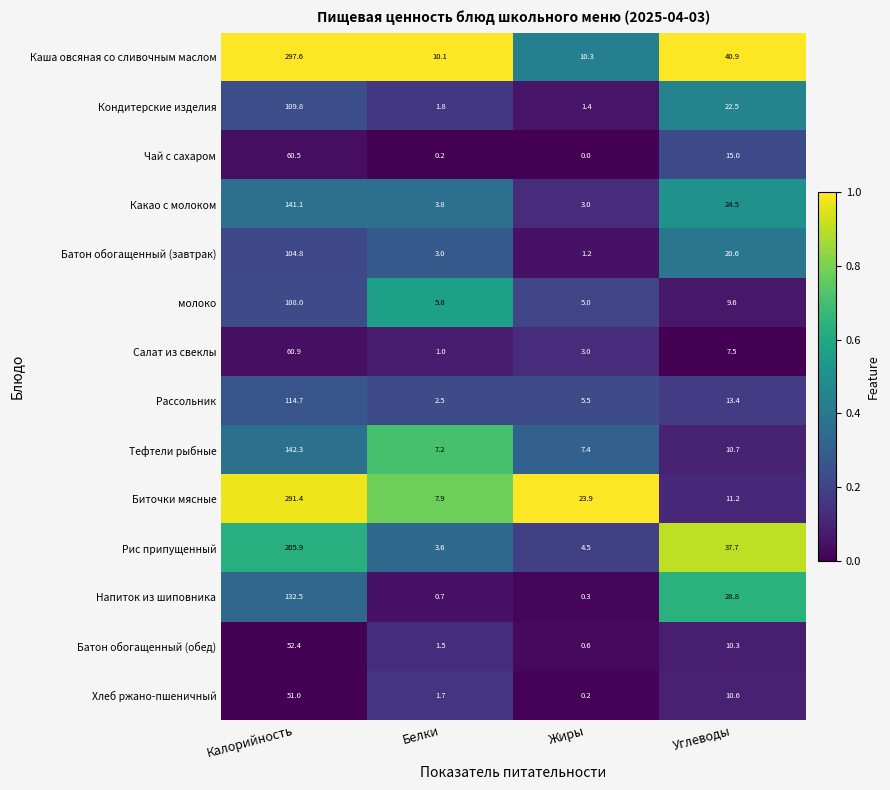

At which label does Салат из свеклы first exceed 7?

Калорийность